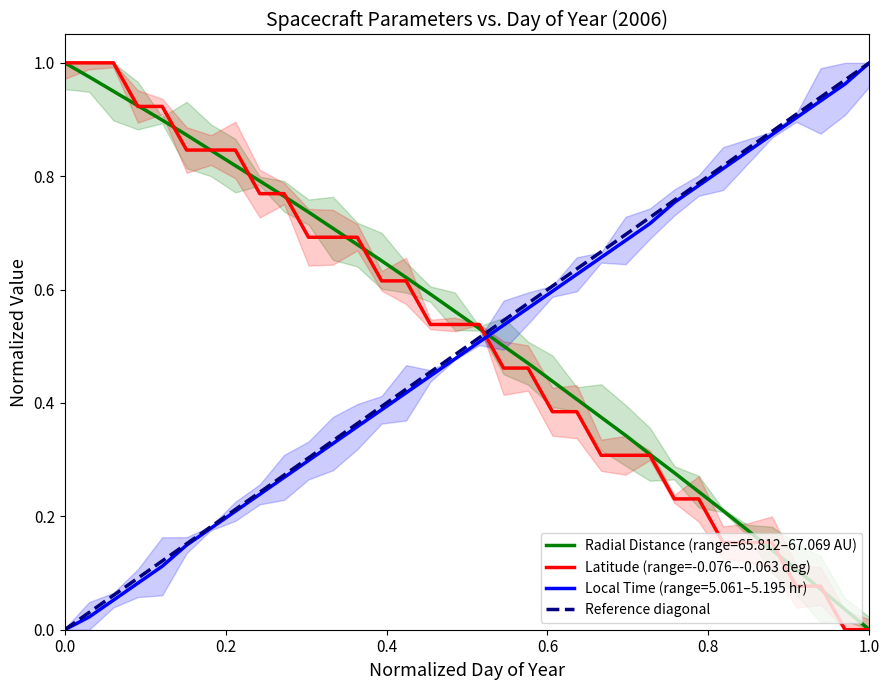

After their last crossing, which series has the higher values: Latitude (range=-0.076–-0.063 deg) or Local Time (range=5.061–5.195 hr)?

Local Time (range=5.061–5.195 hr)